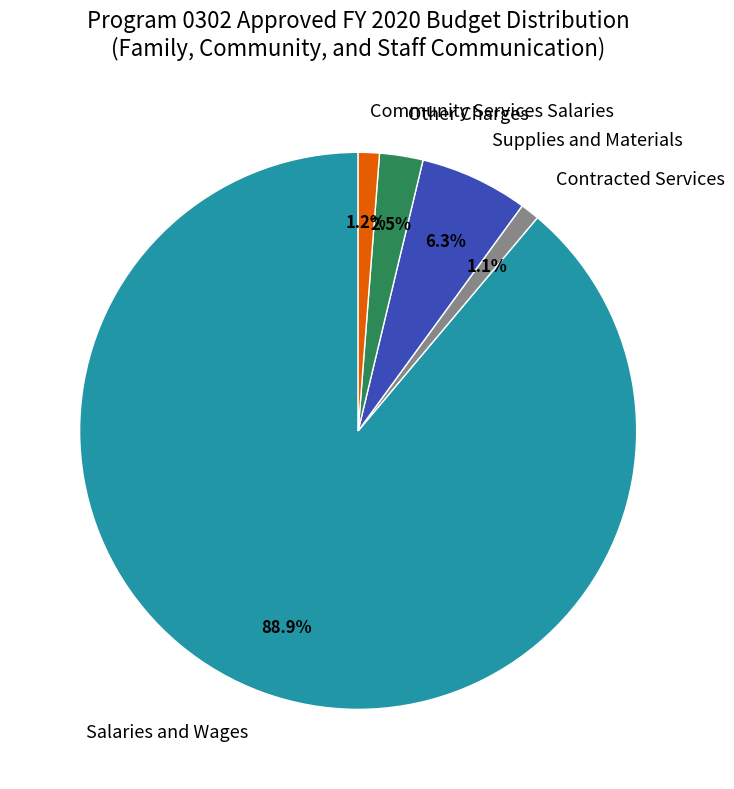

What percentage is the Salaries and Wages slice, to the nearest percent?

89%